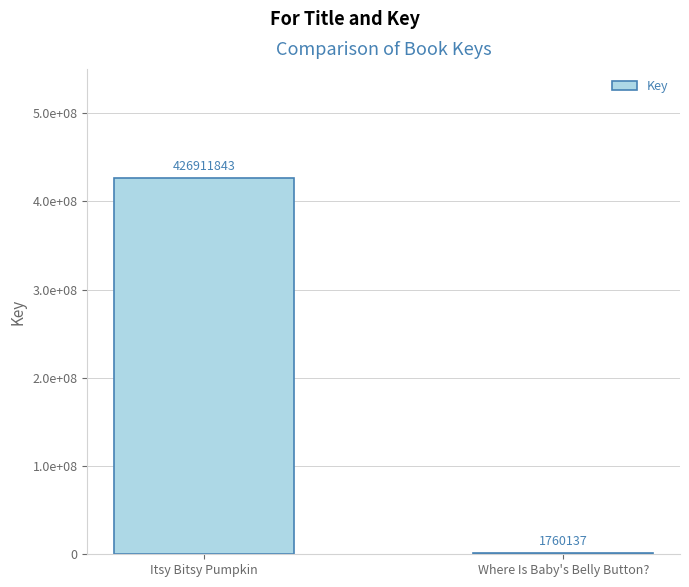

What is the greatest value displayed?

426911843